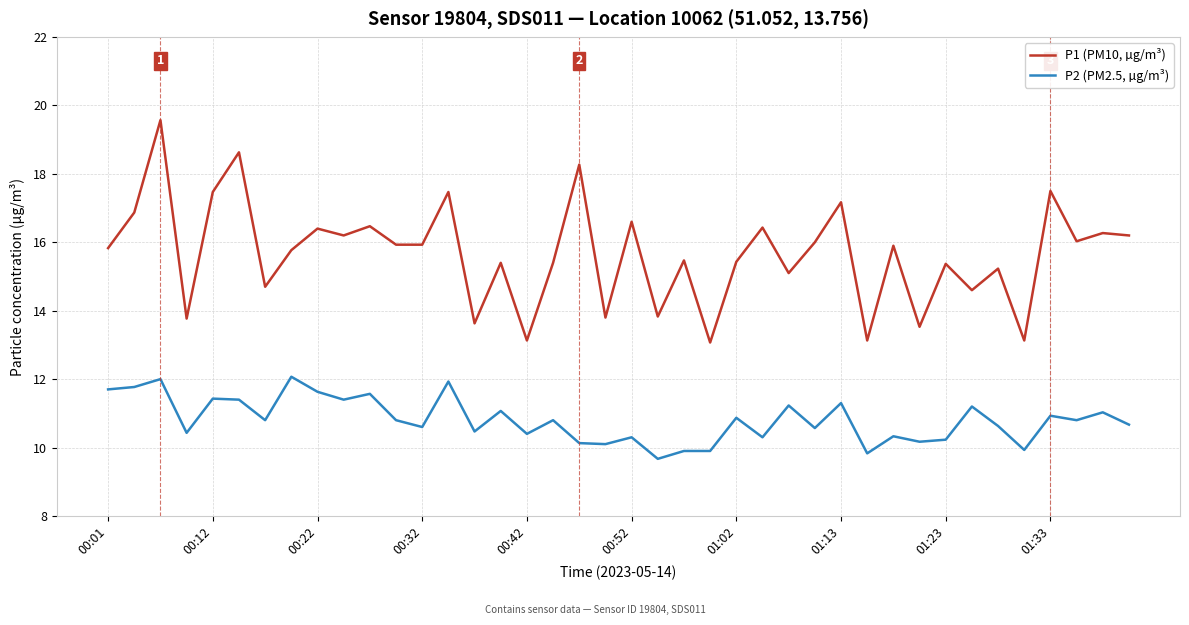

Rank the series by their average value, from lowest to highest.

P2 (PM2.5, µg/m³), P1 (PM10, µg/m³)